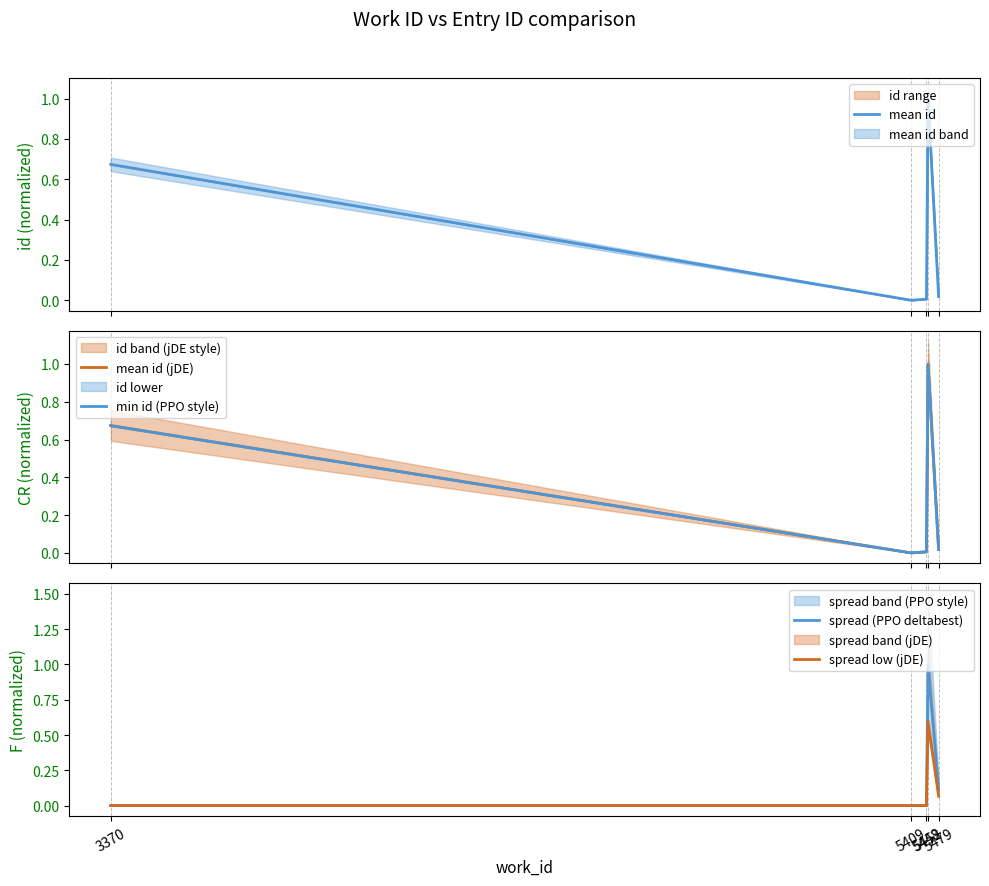

Which category has the lowest value across all series?

5409